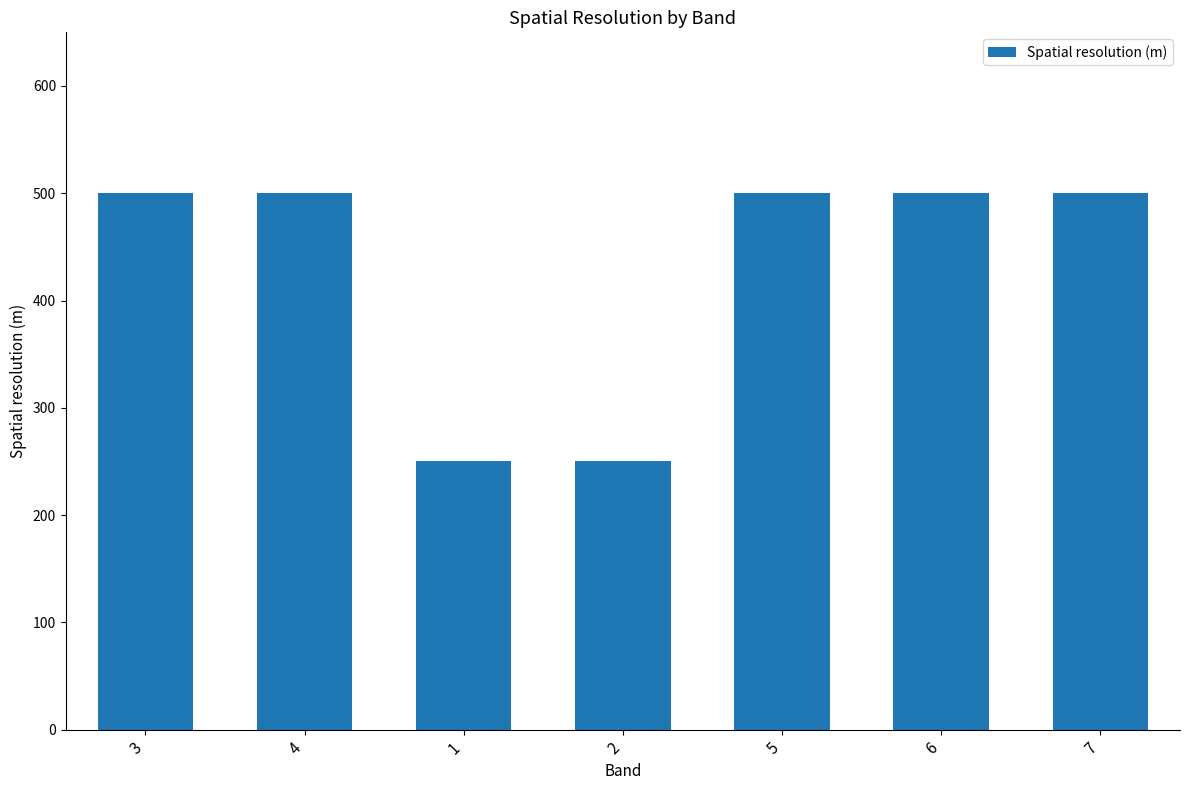

What is the approximate value at 6, to the nearest 10?

500